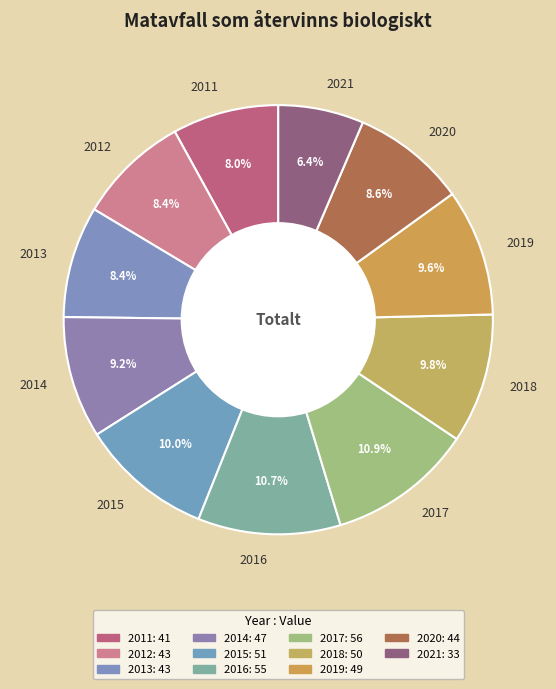

To the nearest percent, what is the difference between the largest and smallest slice percentages?

4%